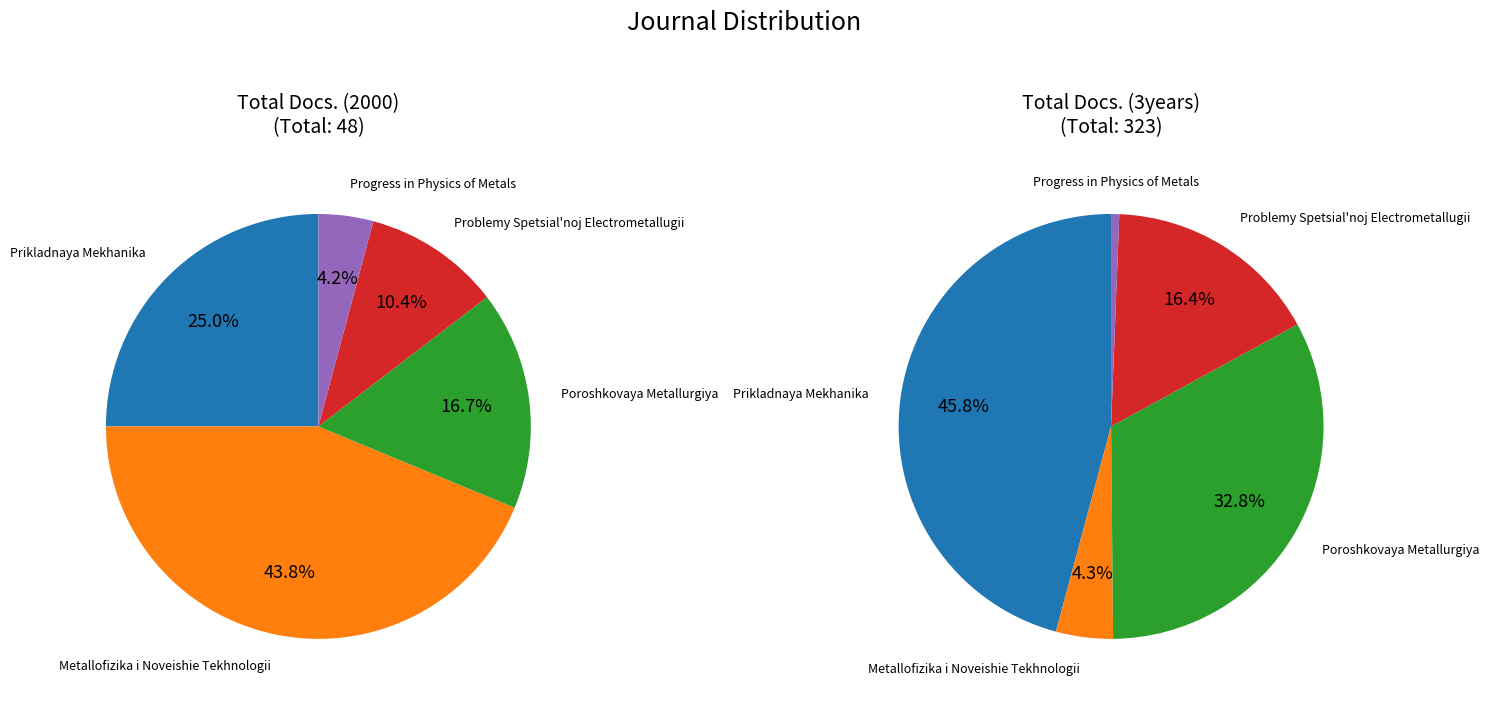

How many slices are in this pie chart?

5